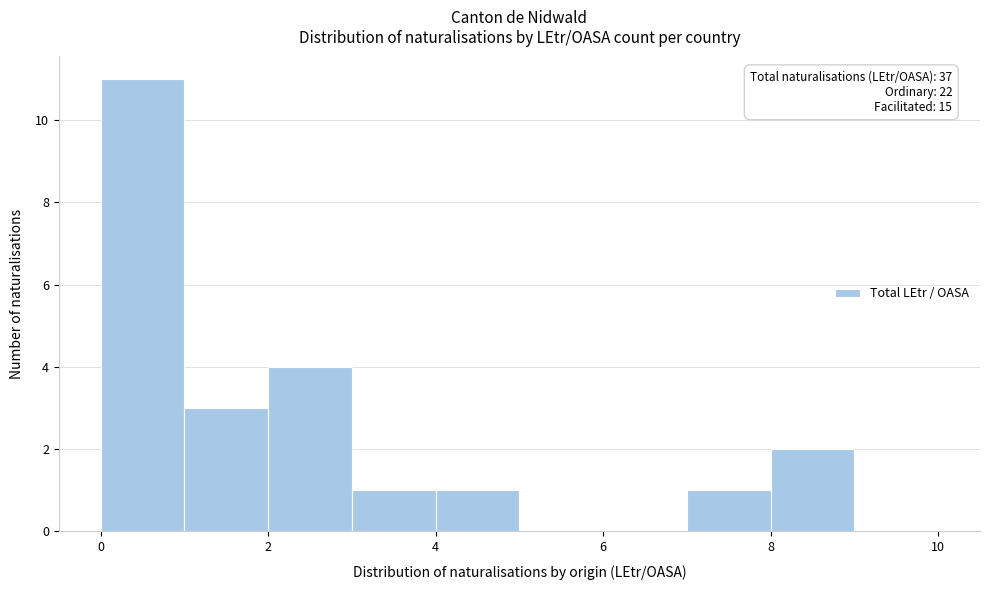

Which range on the x-axis has the tallest bar?

0 to 1